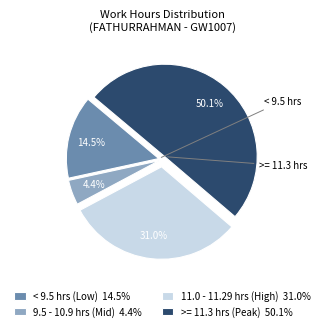

Is the sum of 9.5 - 10.9 hrs (Mid) 4.4% and >= 11.3 hrs (Peak) 50.1% greater than half?

Yes